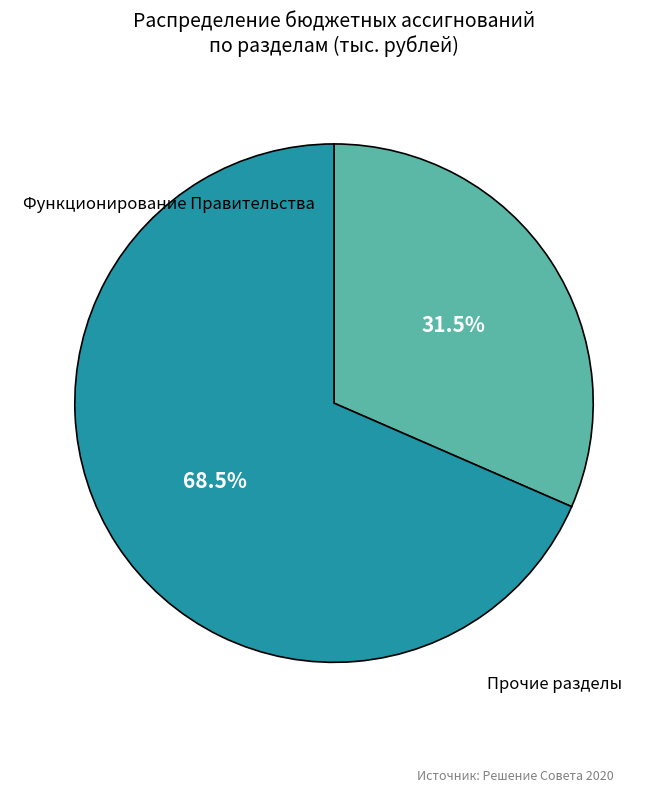

Is there a majority slice in this chart?

Yes